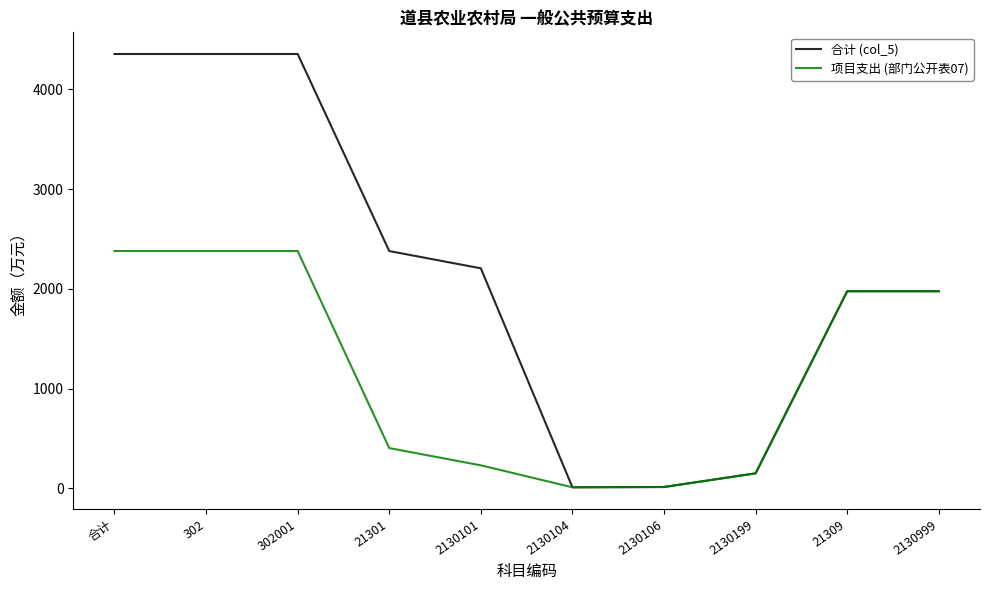

Is it true that 合计 (col_5) equals 2205.9 at 2130101?

True